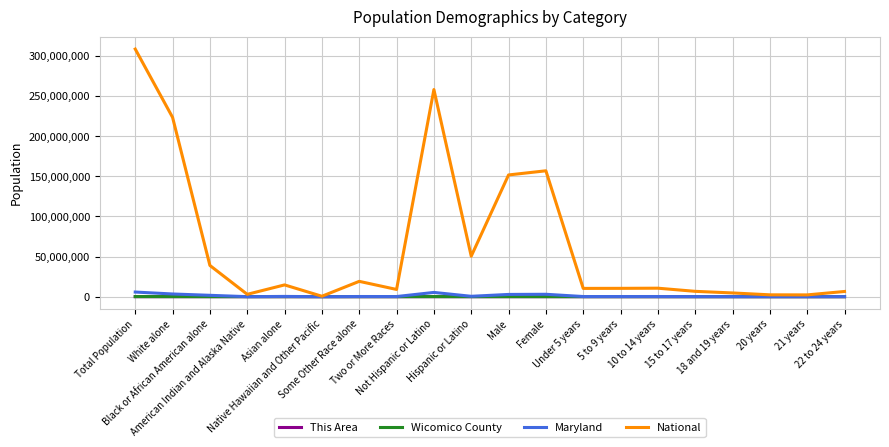

At how many categories does at least one series exceed 166331414?

3